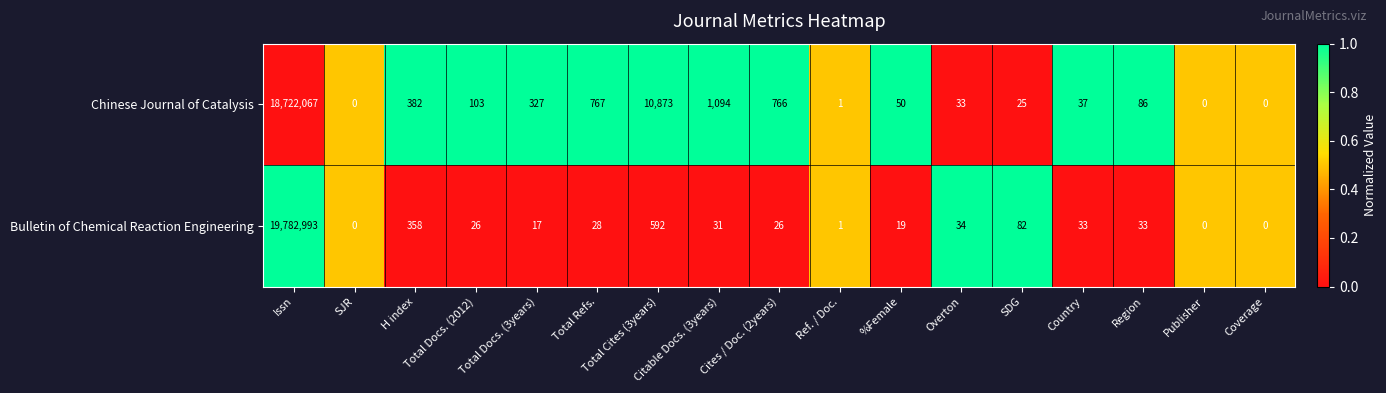

What is the maximum value for Chinese Journal of Catalysis?

18722067